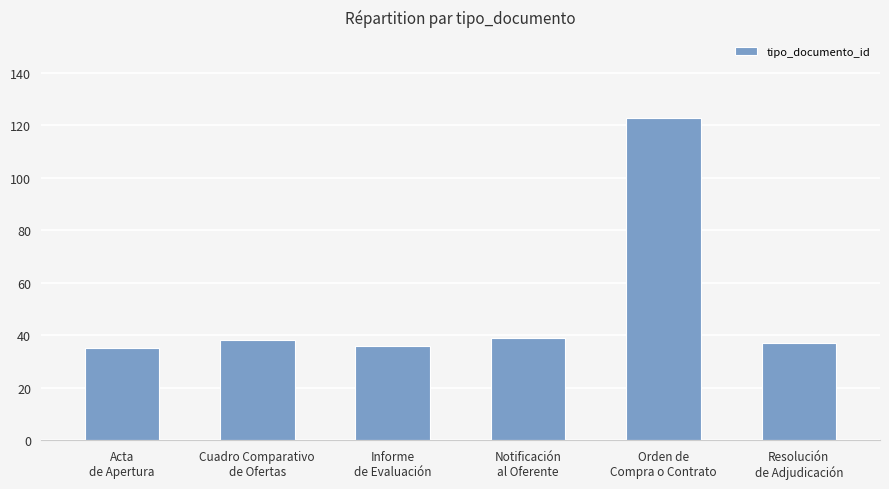

What is the label of the 4th bar from the right?

Informe
de Evaluación